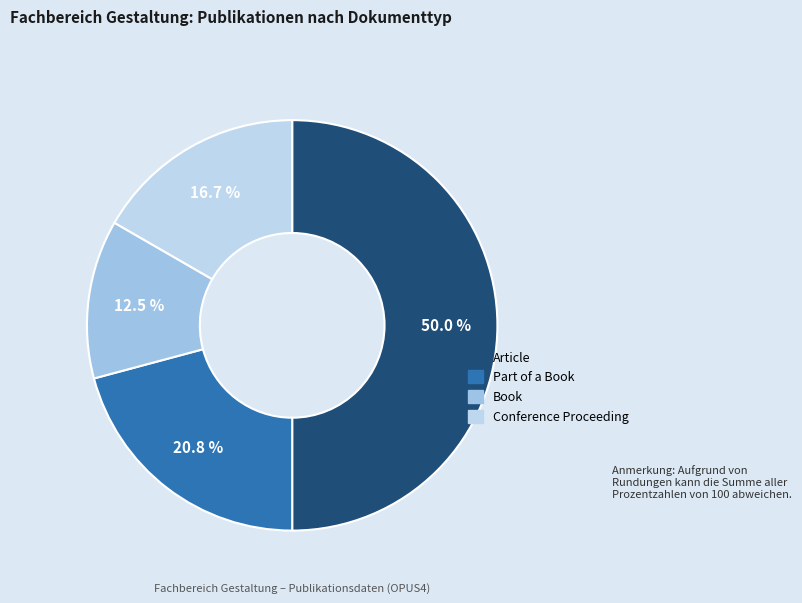

Which category has the smallest portion of the pie?

Book